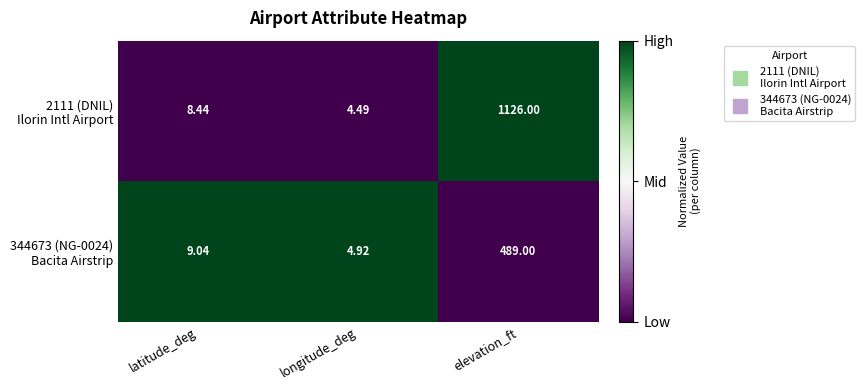

At which category is the sum across all series the highest?

elevation_ft